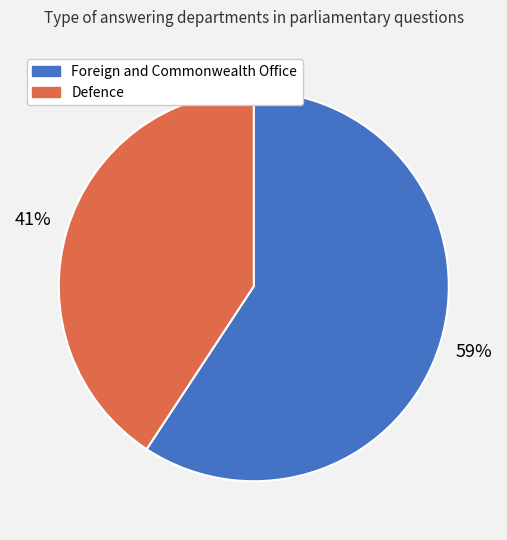

Which category accounts for the majority?

Foreign and Commonwealth Office